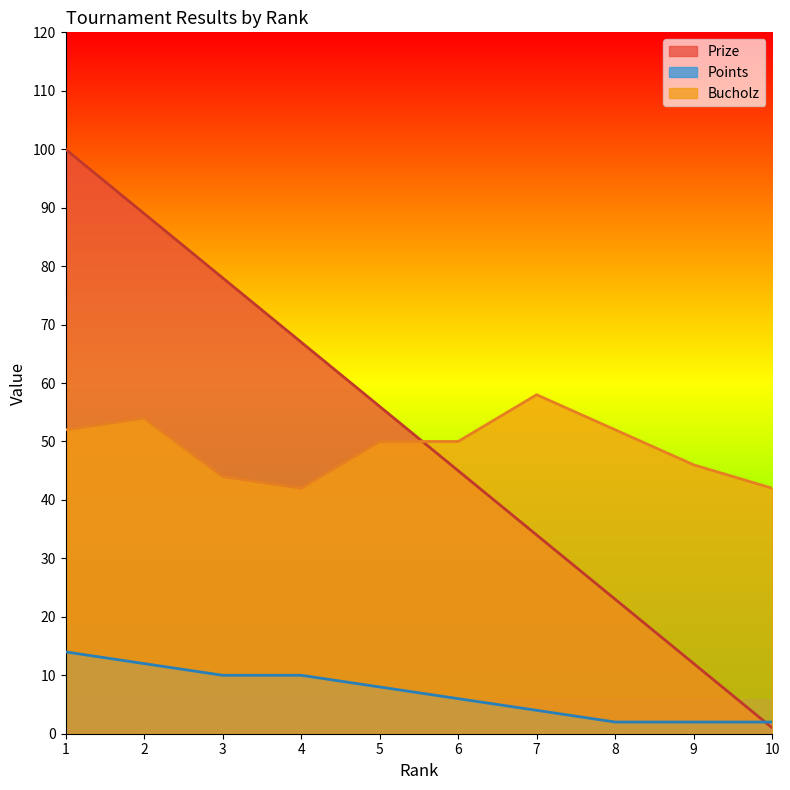

Is it true that Prize equals 12 at 9?

True